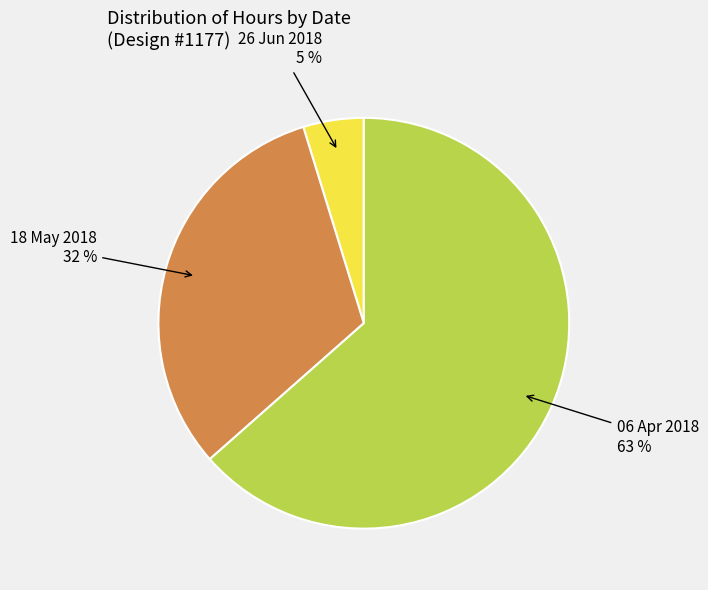

To the nearest percent, what is the combined percentage of 26 Jun 2018 and 18 May 2018?

37%